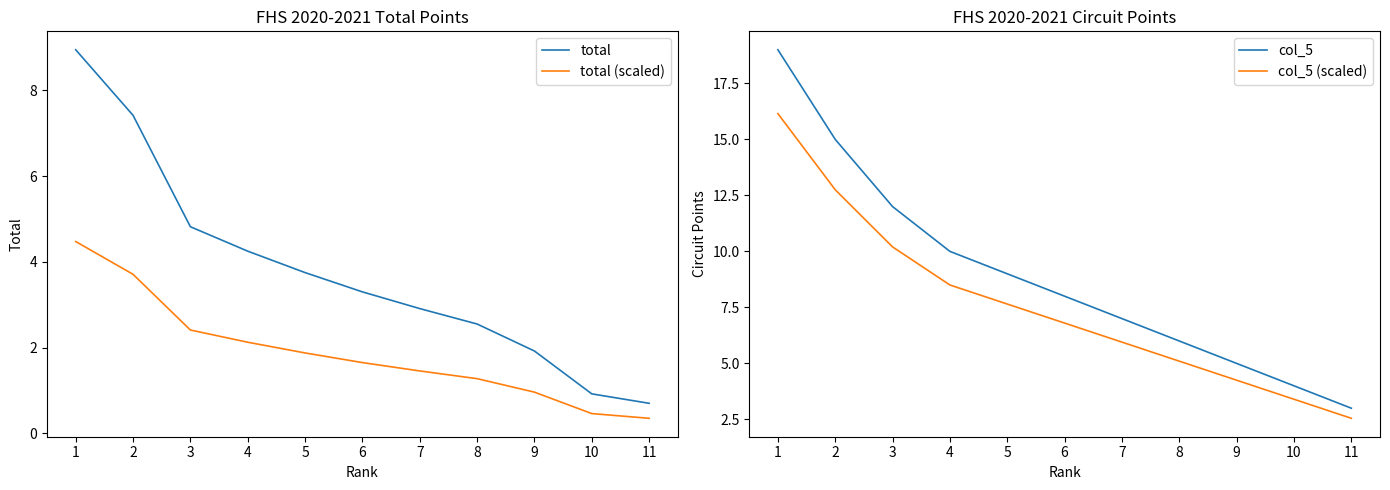

At which category does the chart reach its minimum across all series?

11